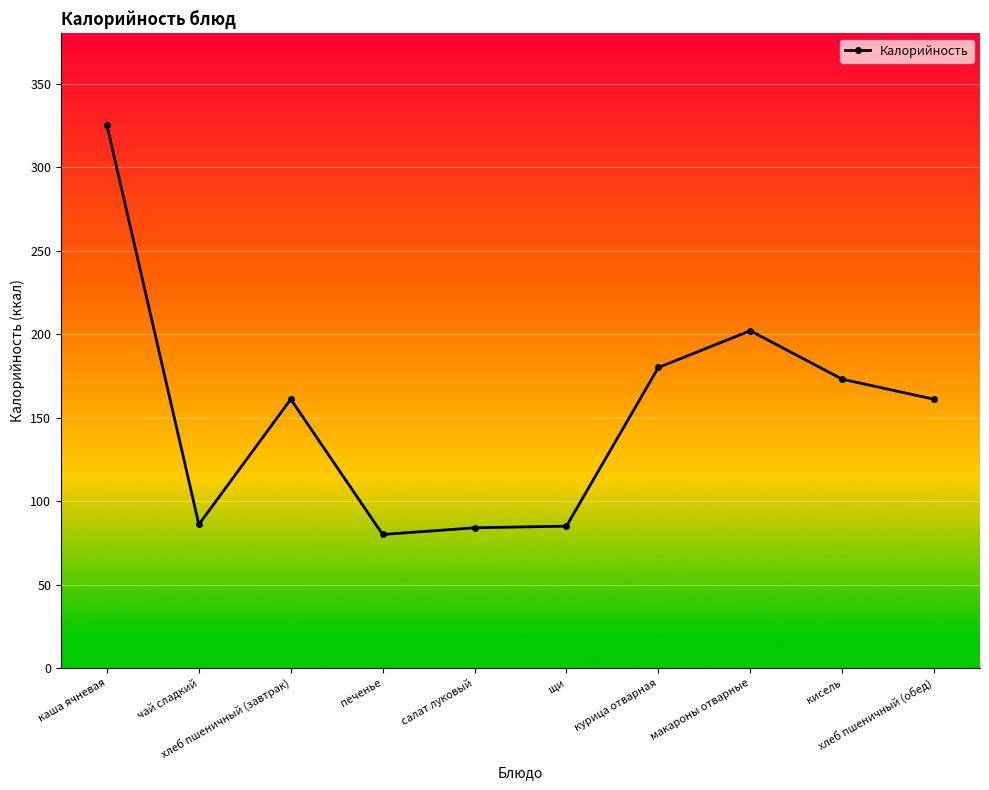

What is the ratio of the value at хлеб пшеничный (завтрак) to the value at кисель?

0.9